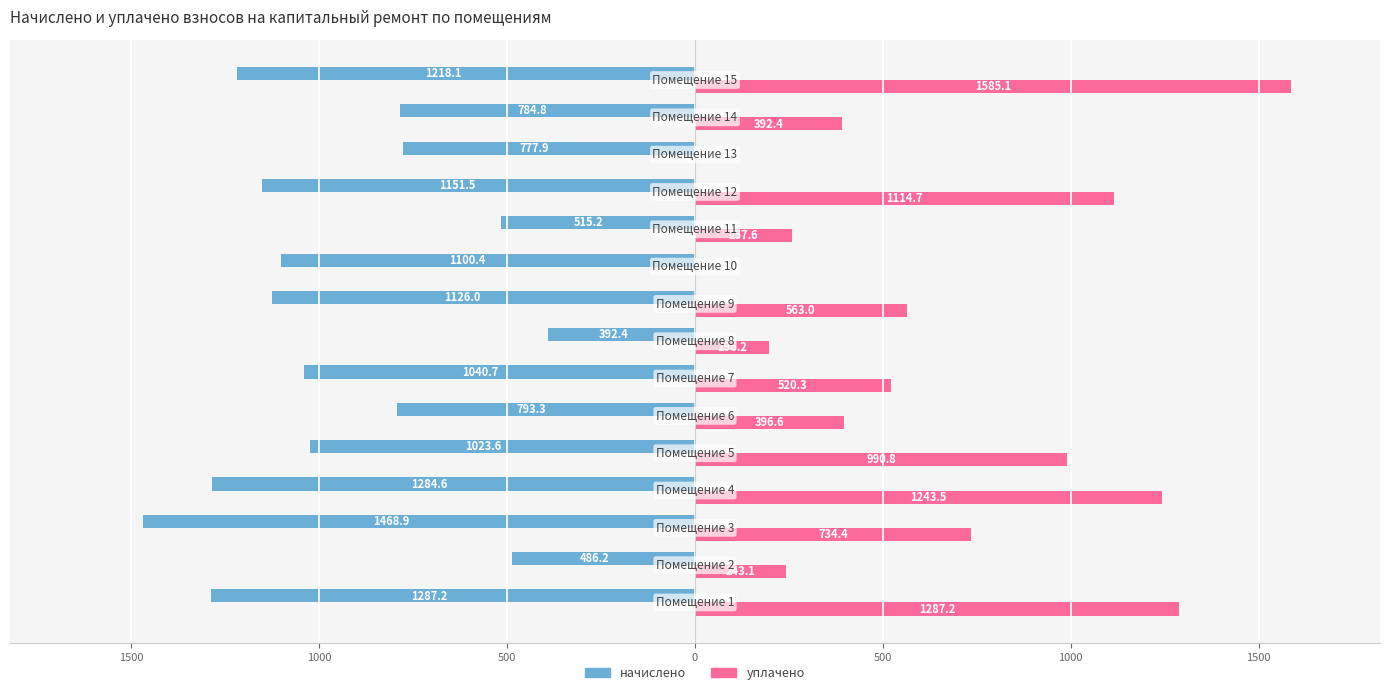

What are all the series names shown in the legend?

начислено, уплачено